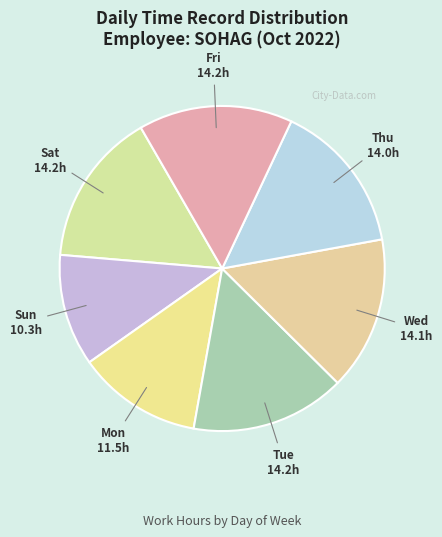

Is the sum of Sat and Fri greater than half?

No